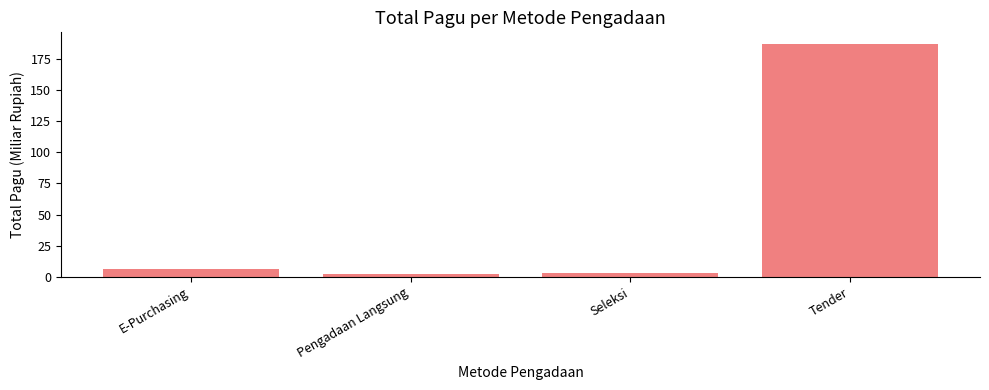

True or false: the data shows 6.1 at E-Purchasing.

True